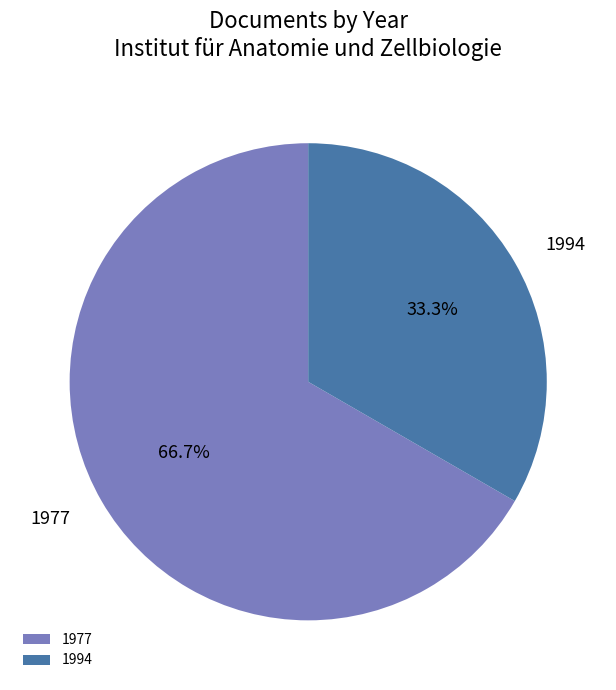

What portion of the pie excludes 1977?

33.3%